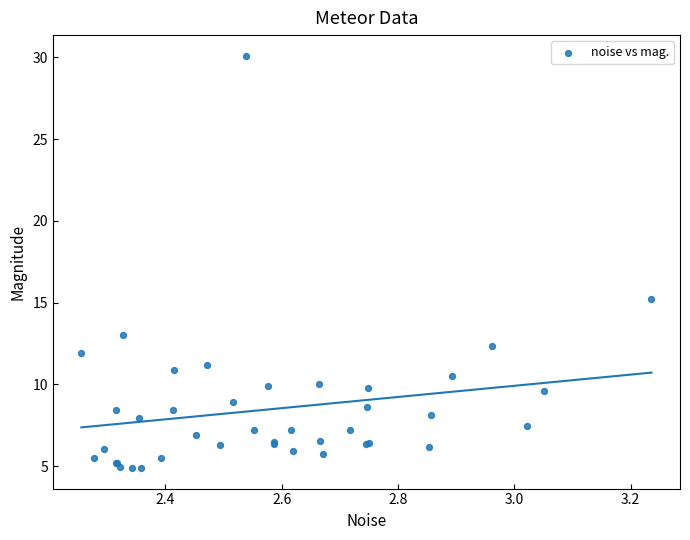

What Y value in the scatter plot is closest to 17?

15.2